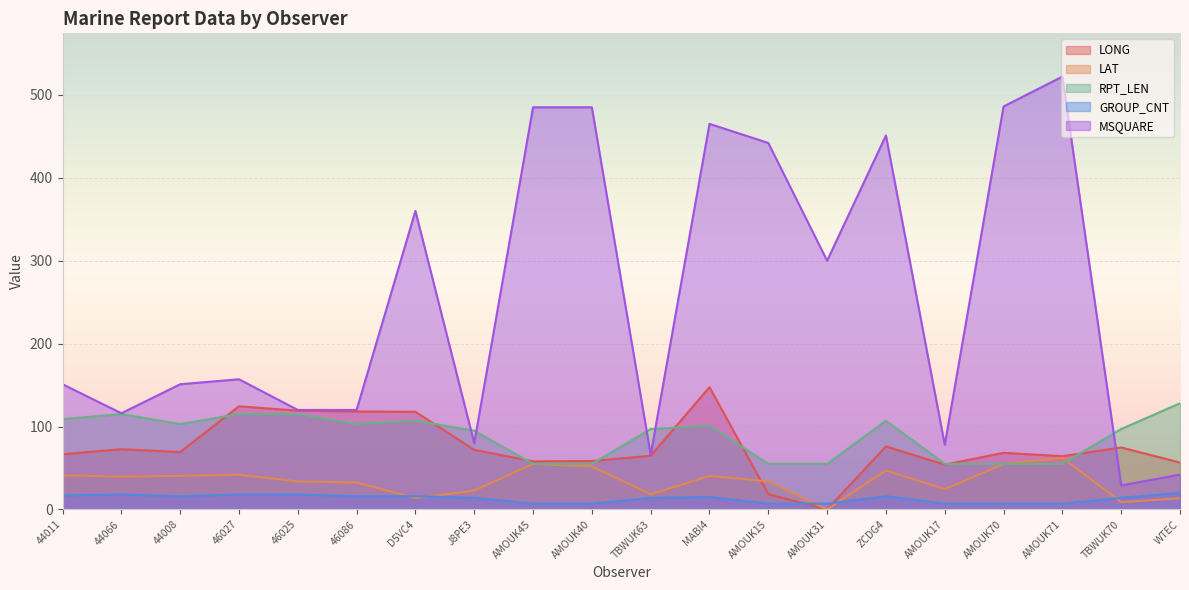

Rank the categories by GROUP_CNT value from lowest to highest.

AMOUK45, AMOUK40, AMOUK15, AMOUK31, AMOUK17, AMOUK70, AMOUK71, J8PE3, TBWUK63, TBWUK70, MABI4, 44008, 46086, D5VC4, ZCDG4, 44011, 44066, 46027, 46025, WTEC